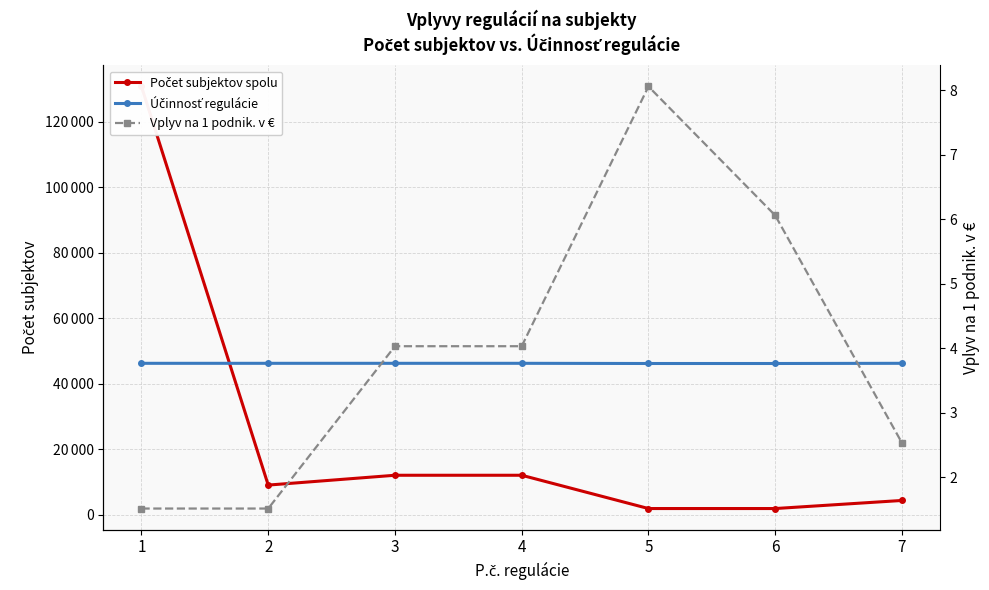

What is the value of the Vplyv na 1 podnik. v € point at the 5th from the left?

8.1